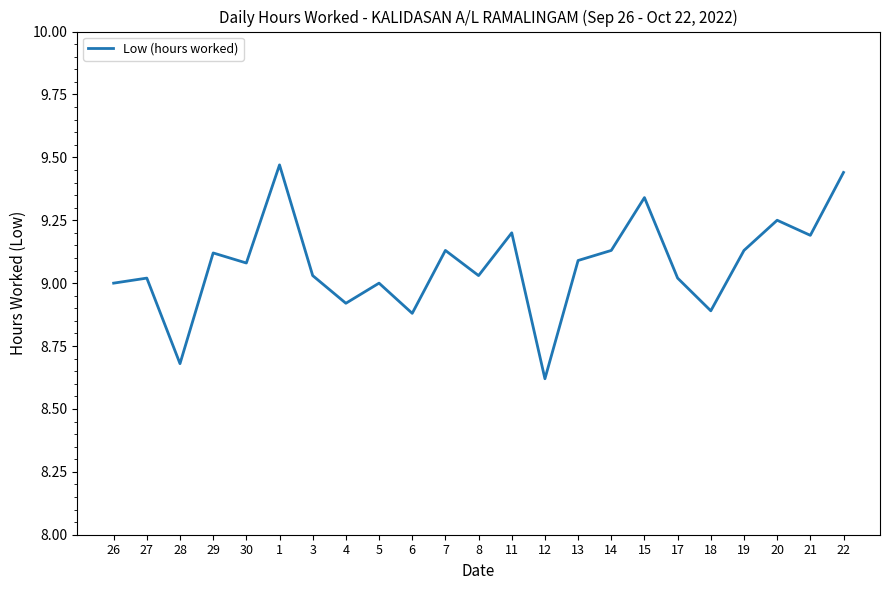

What is the approximate value at 12?

8.6